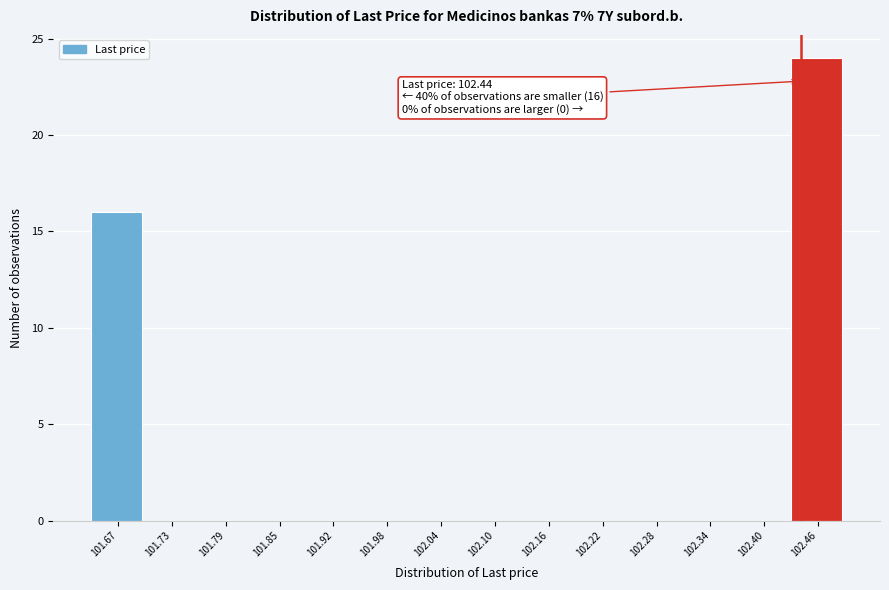

Over which range of the x-axis is the bar tallest?

102.43 to 102.49